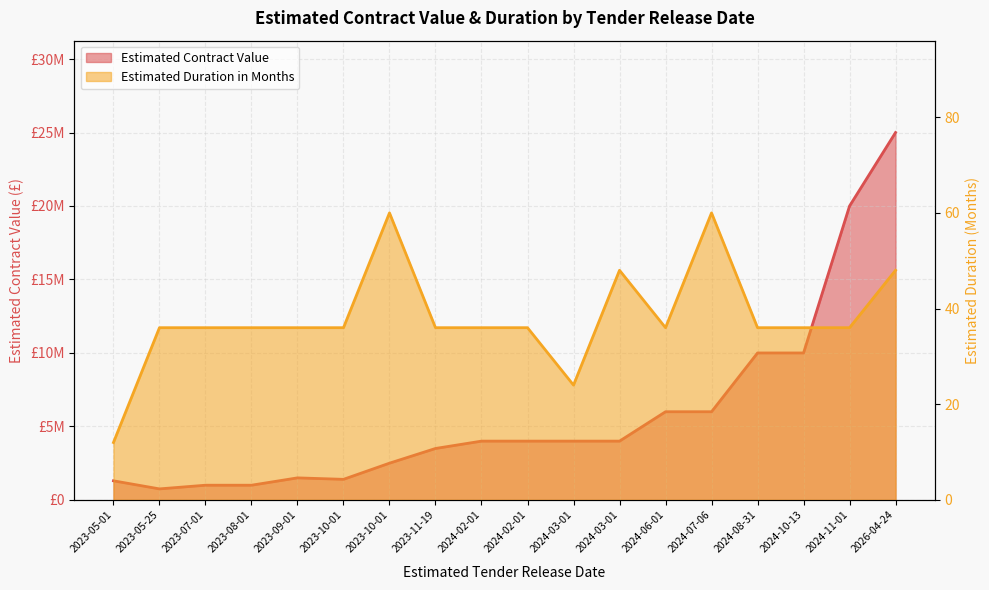

Reading right to left, transcribe all the data shown in this chart.

Estimated Contract Value: 2026-04-24=25000000	2024-11-01=20000000	2024-10-13=10000000	2024-08-31=10000000	2024-07-06=6000000	2024-06-01=6000000	2024-03-01=4000000	2024-03-01=4000000	2024-02-01=4000000	2024-02-01=4000000	2023-11-19=3500000	2023-10-01=2500000	2023-10-01=1400000	2023-09-01=1500000	2023-08-01=1000000	2023-07-01=1000000	2023-05-25=750000	2023-05-01=1300000
Estimated Duration in Months: 2026-04-24=48	2024-11-01=36	2024-10-13=36	2024-08-31=36	2024-07-06=60	2024-06-01=36	2024-03-01=48	2024-03-01=24	2024-02-01=36	2024-02-01=36	2023-11-19=36	2023-10-01=60	2023-10-01=36	2023-09-01=36	2023-08-01=36	2023-07-01=36	2023-05-25=36	2023-05-01=12